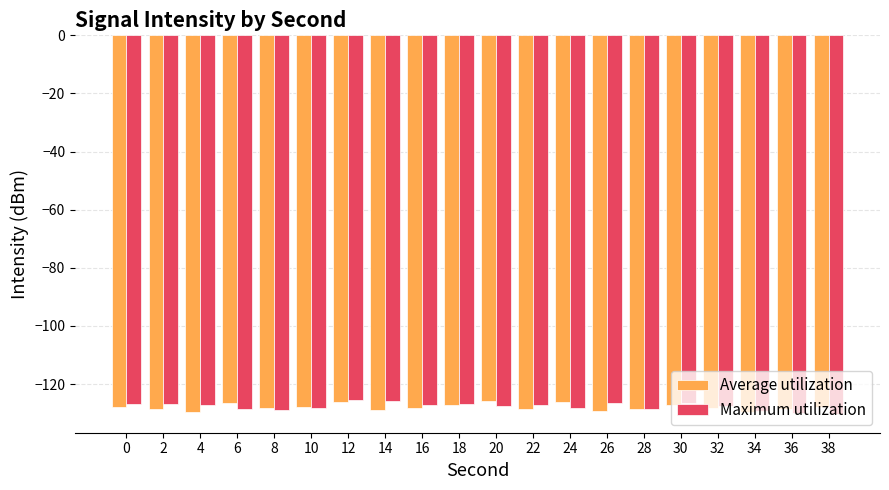

What is the highest value of the Maximum utilization series?

-125.3